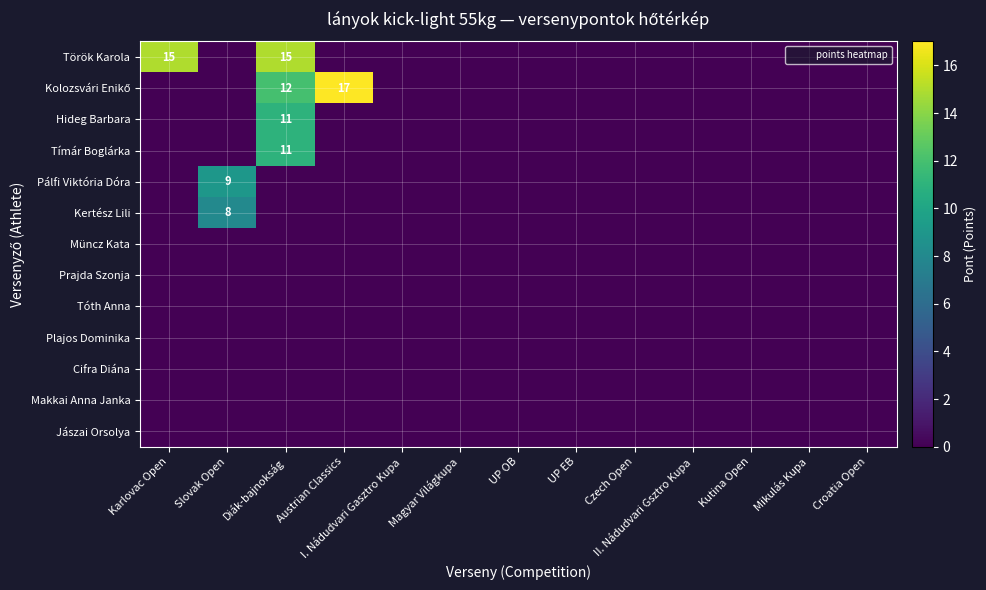

At which category is the sum across all series the highest?

Diák-bajnokság